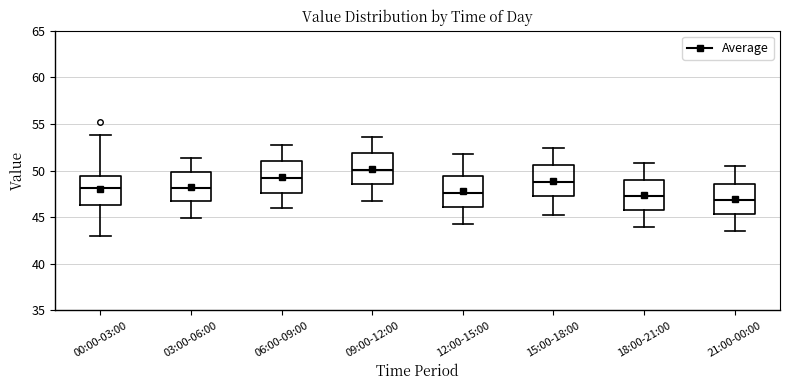

Reading left to right, transcribe this box plot: for each box, give where its median line is, the range the box spans, and where its two whiskers end, as read against the y-axis. The values are not printed on the chart, so give them approximately, as read against the axis.

00:00-03:00: median 48.0, box 46.5 to 49.5, whiskers 43.0 to 54.0
03:00-06:00: median 48.0, box 46.5 to 50.0, whiskers 45.0 to 51.5
06:00-09:00: median 49.0, box 47.5 to 51.0, whiskers 46.0 to 53.0
09:00-12:00: median 50.0, box 48.5 to 52.0, whiskers 46.5 to 53.5
12:00-15:00: median 47.5, box 46.0 to 49.5, whiskers 44.5 to 52.0
15:00-18:00: median 49.0, box 47.5 to 50.5, whiskers 45.0 to 52.5
18:00-21:00: median 47.5, box 46.0 to 49.0, whiskers 44.0 to 51.0
21:00-00:00: median 47.0, box 45.5 to 48.5, whiskers 43.5 to 50.5